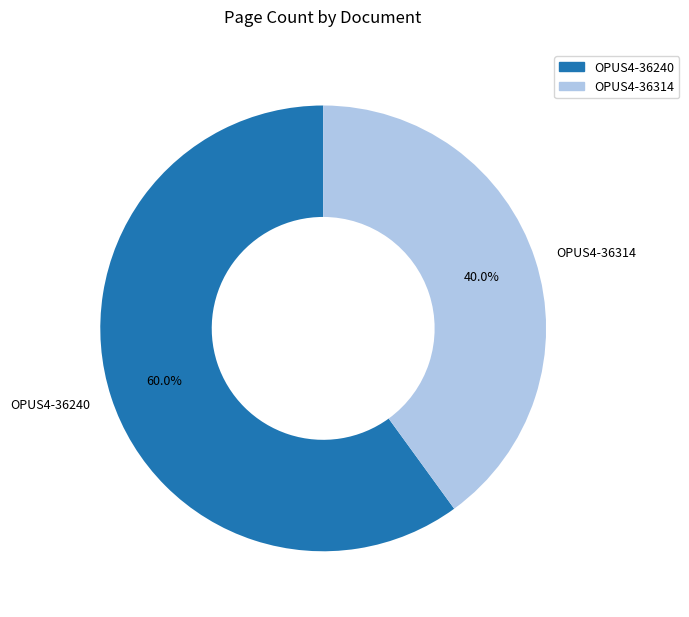

What portion of the pie excludes OPUS4-36314?

60.0%